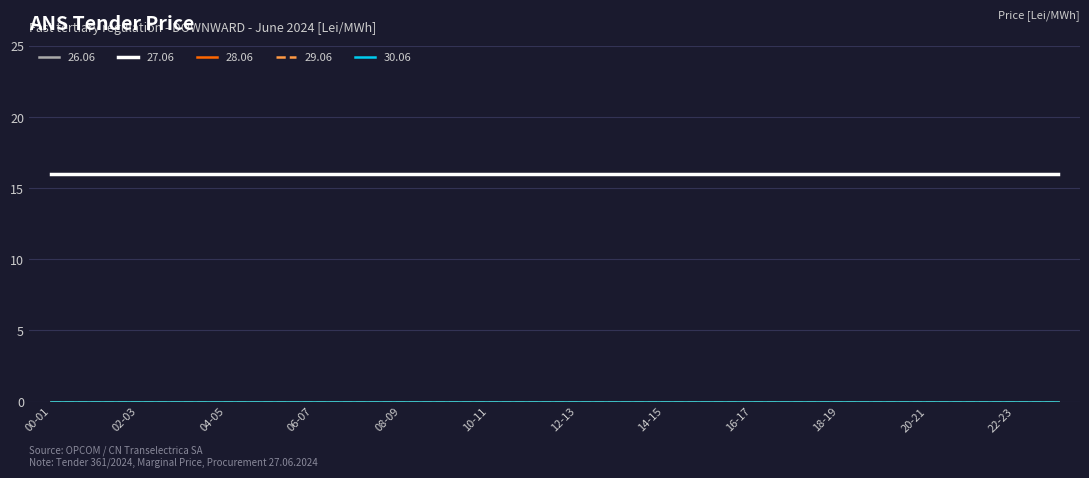

True or false: 30.06 and 28.06 intersect in this chart.

False